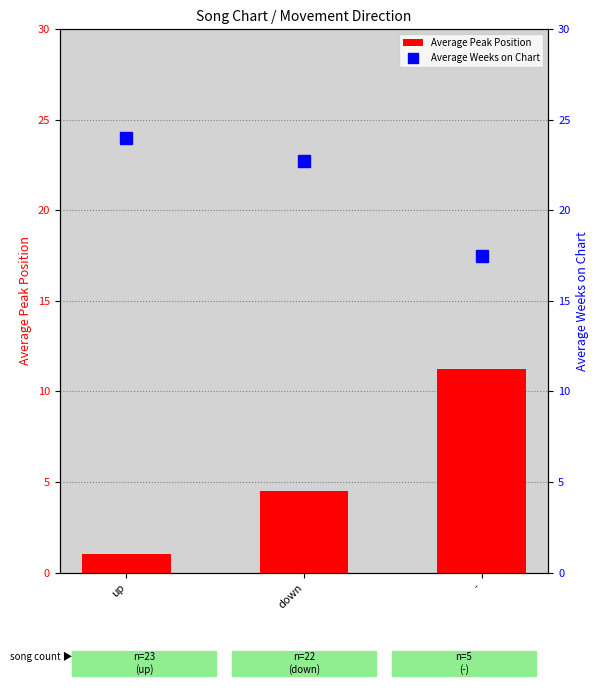

List the series in order of their overall mean, highest first.

Average Weeks on Chart, Average Peak Position